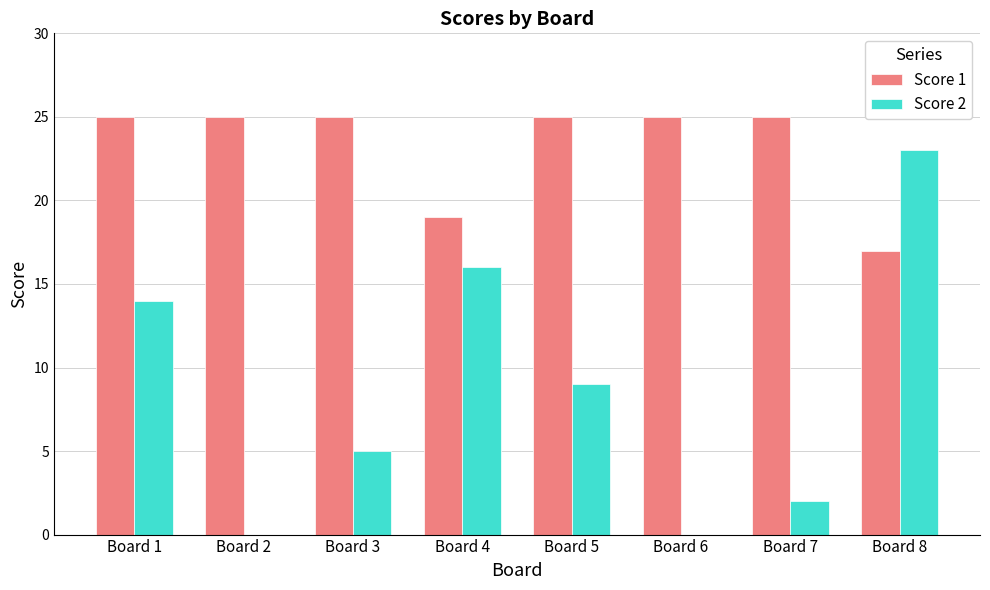

Between Board 6 and Board 8, which series saw the biggest shift?

Score 2